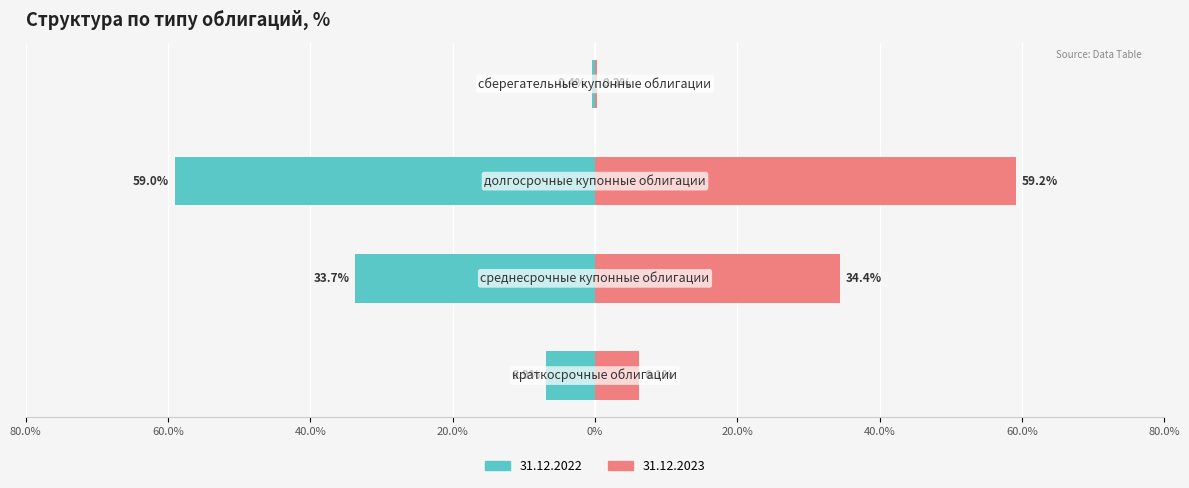

Are the bars grouped side by side (vs. stacked)?

Yes